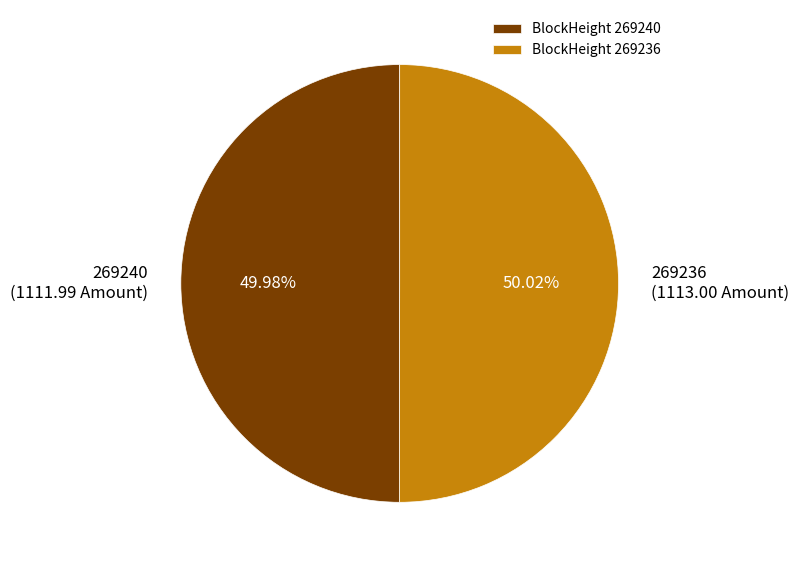

Do BlockHeight 269236 and BlockHeight 269240 together represent more than half of the pie?

Yes